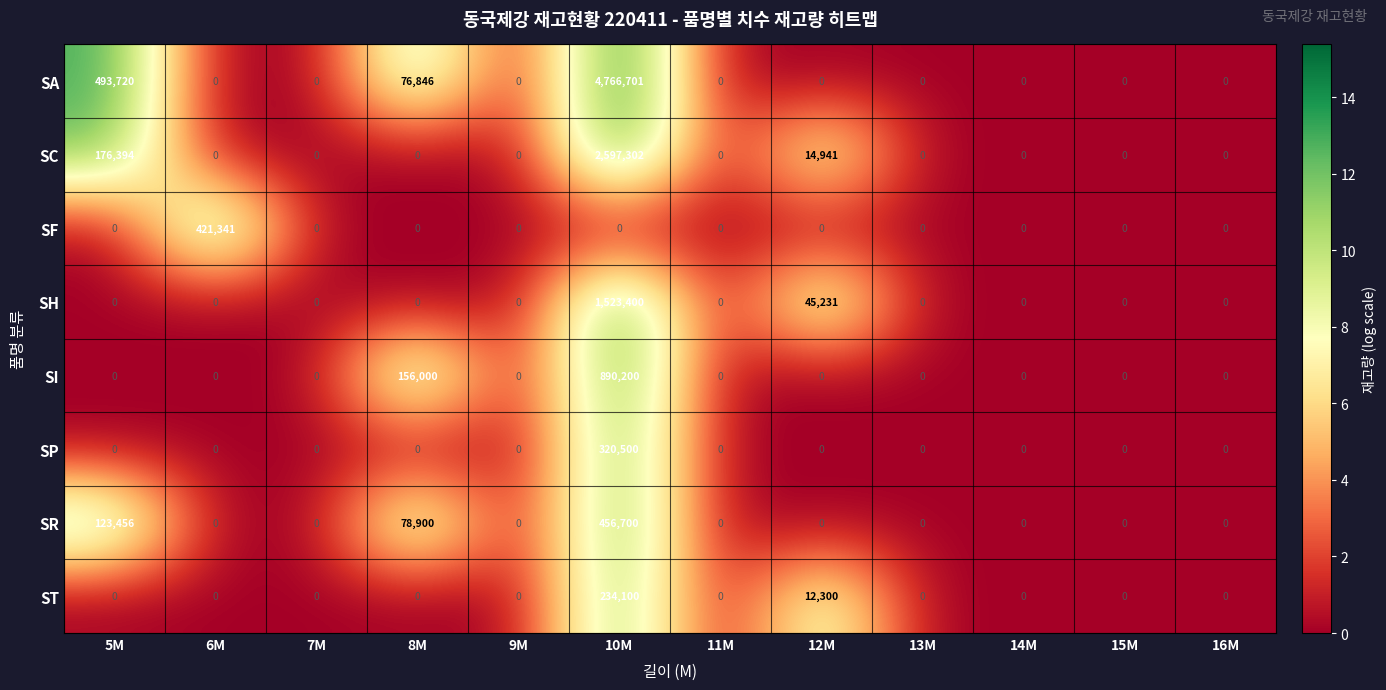

What is the greatest value displayed?

4766701